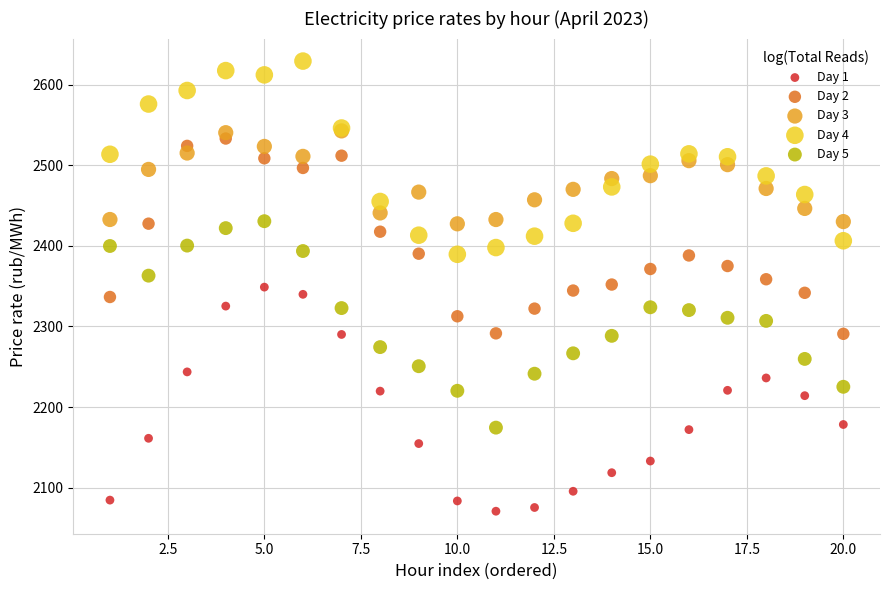

Which series reaches the minimum Y coordinate?

Day 1